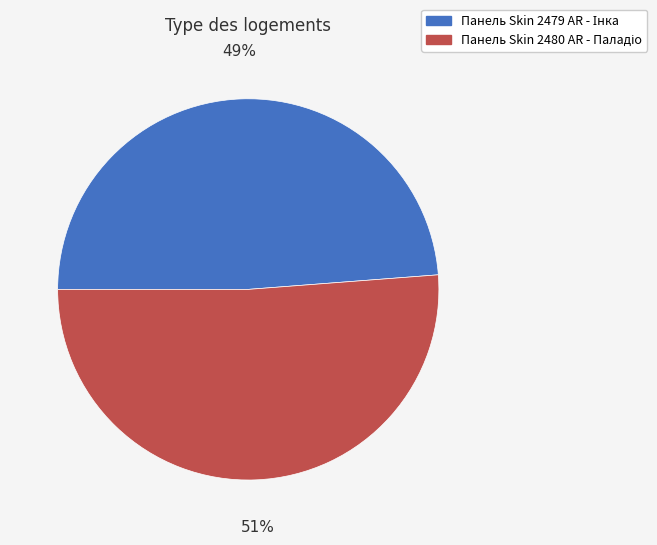

To the nearest percent, what is the difference between the largest and smallest slice percentages?

2%